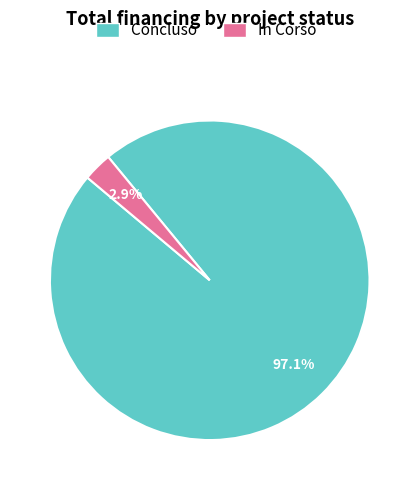

Rank the categories by value from highest to lowest.

Concluso, In Corso